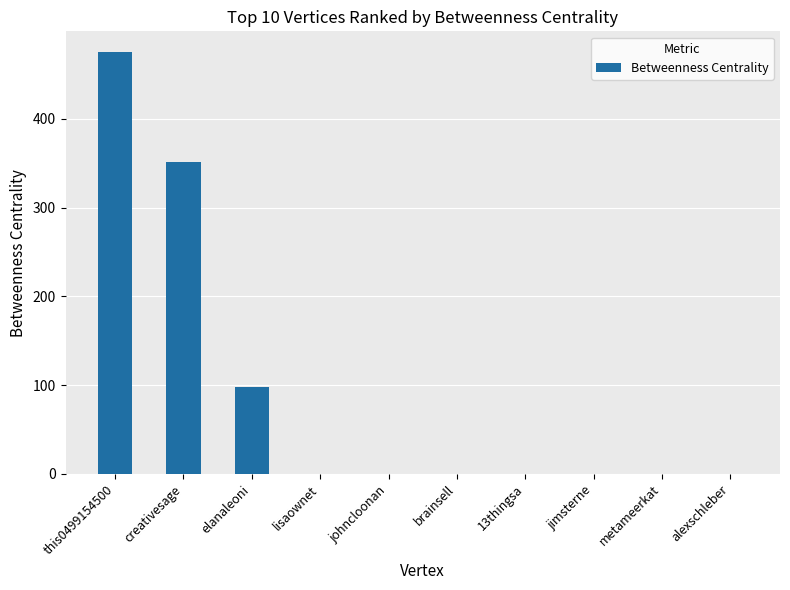

The chart shows a value of -201 at johncloonan. True or false?

False